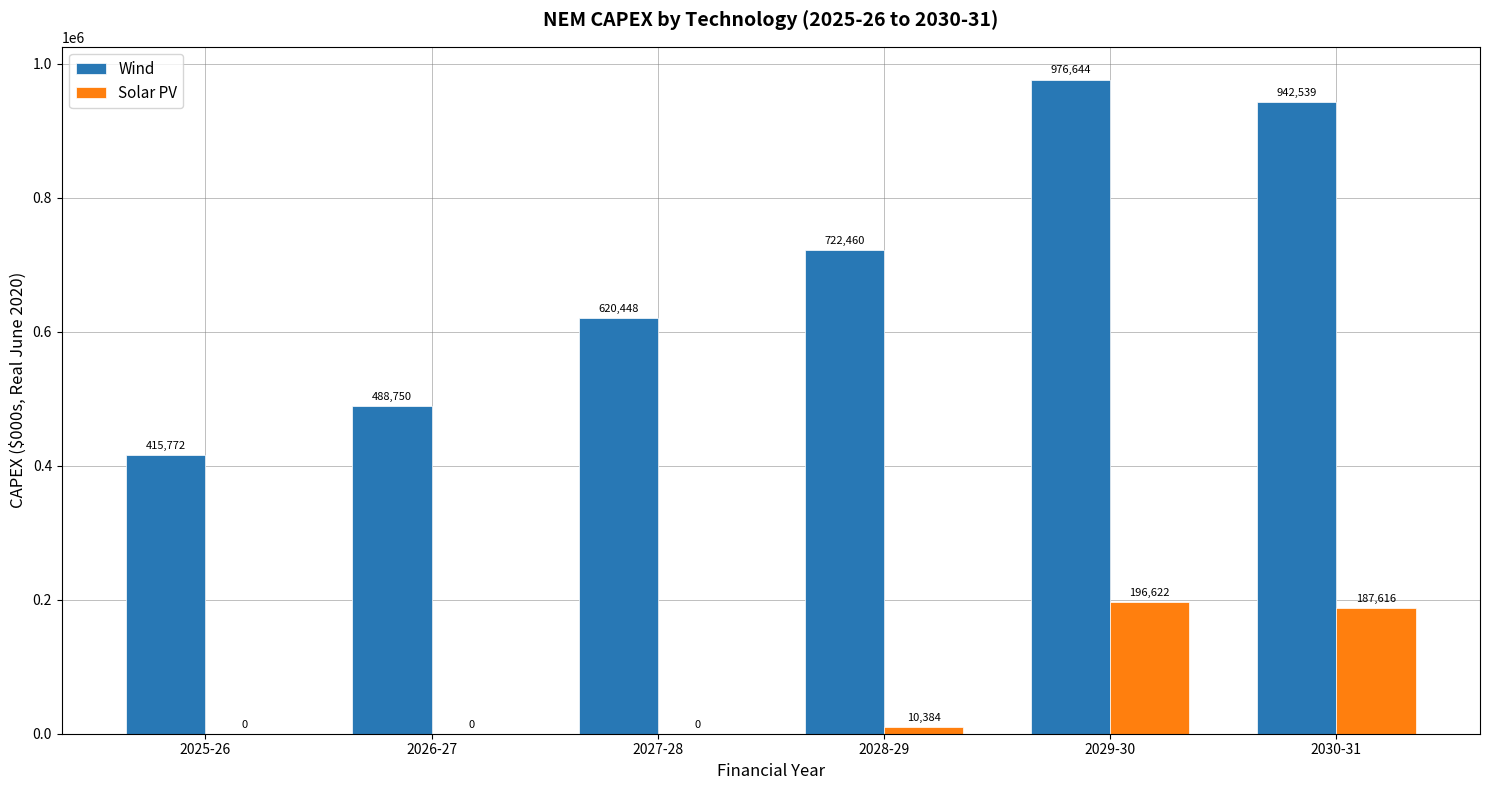

What is the spread (max minus min) of values at 2029-30?

780022.3